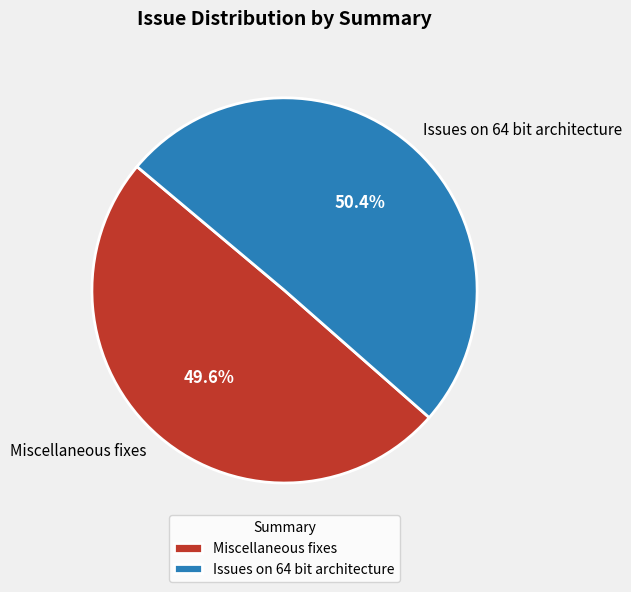

What is the largest slice in the pie chart?

Issues on 64 bit architecture